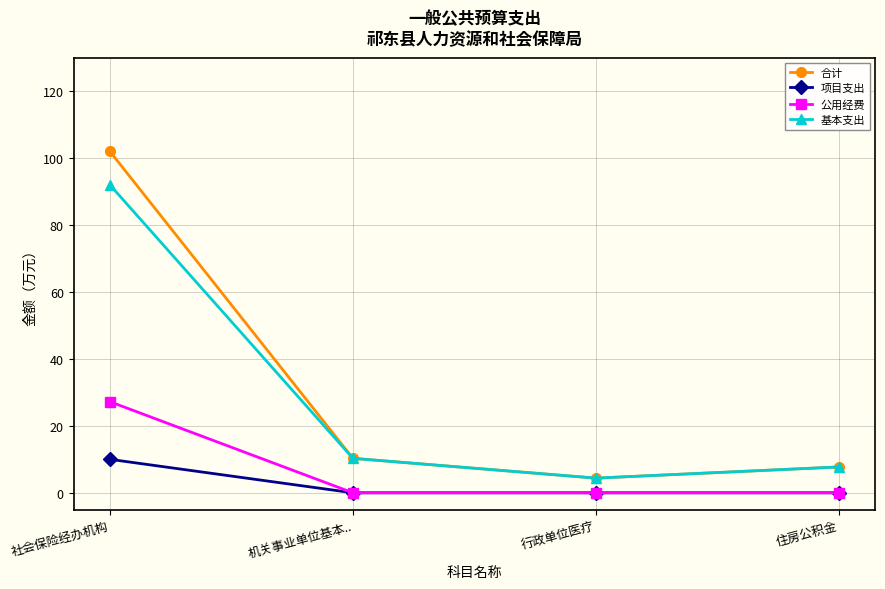

Which series changed the most between 社会保险经办机构 and 住房公积金?

合计